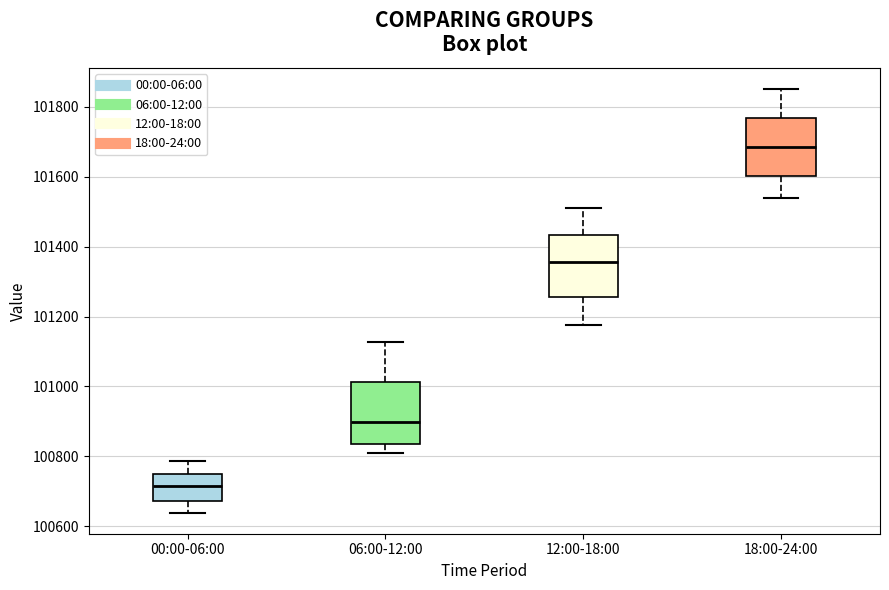

Reading left to right, read every box against the y-axis: the position of its median line, the range the box covers, and the ends of its whiskers. The values are not printed on the chart, so give them approximately, as read against the axis.

00:00-06:00: median 100720, box 100680 to 100760, whiskers 100640 to 100780
06:00-12:00: median 100900, box 100840 to 101020, whiskers 100800 to 101120
12:00-18:00: median 101360, box 101260 to 101440, whiskers 101180 to 101520
18:00-24:00: median 101680, box 101600 to 101760, whiskers 101540 to 101860